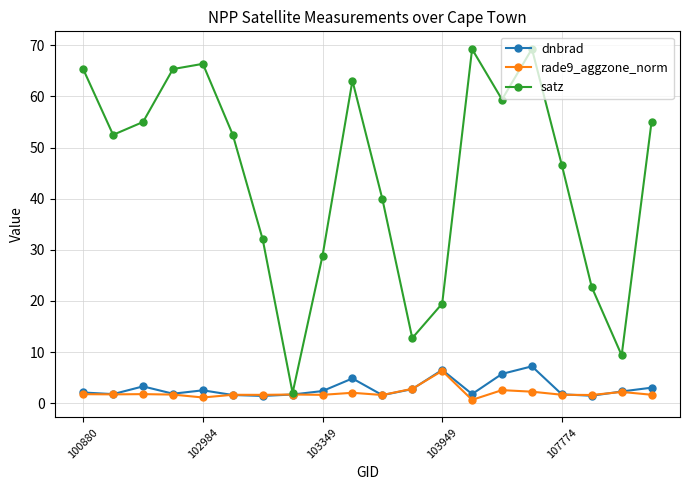

Which series has the largest total across all categories?

satz